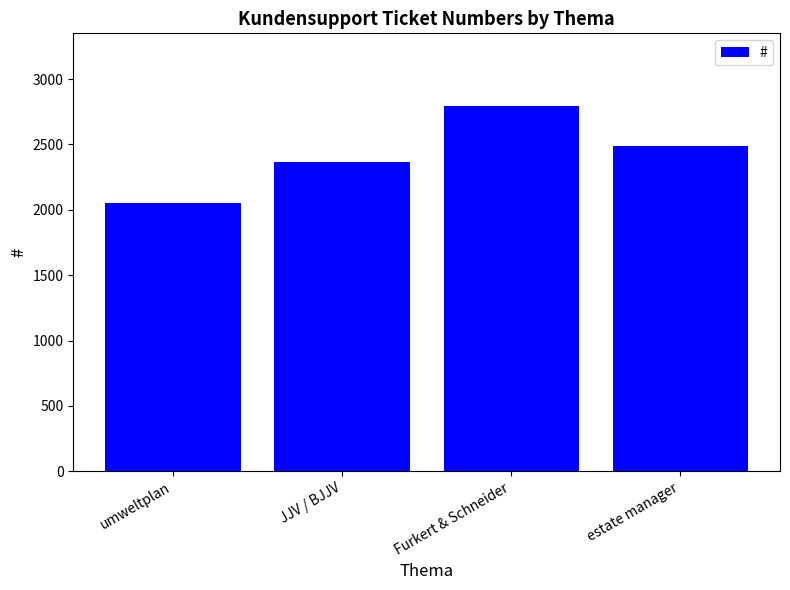

Reading right to left, extract all data points from this chart.

2485	2791	2362	2052